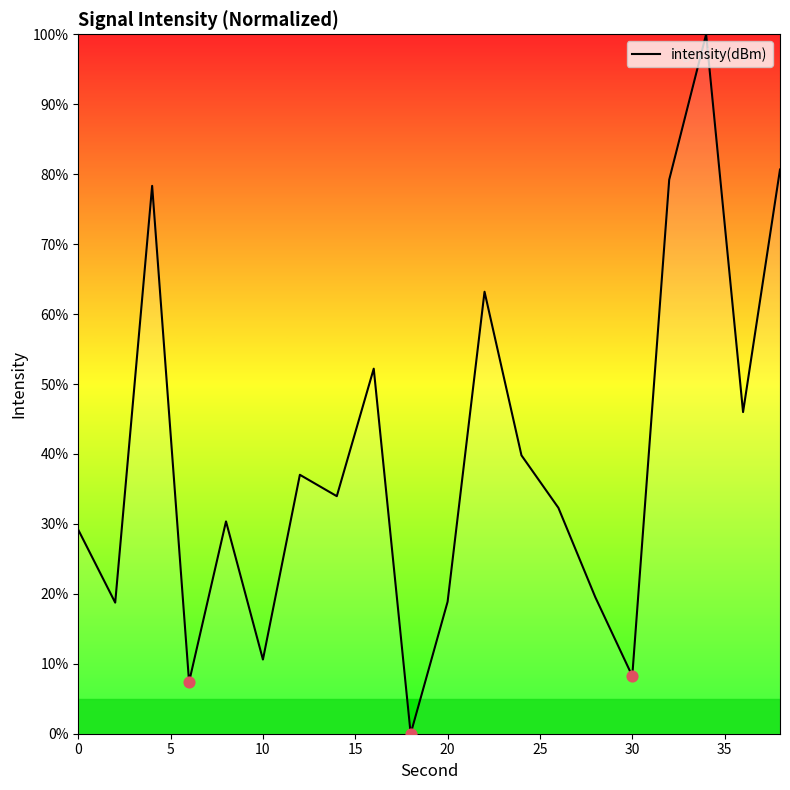

What is the greatest value displayed?

100.0